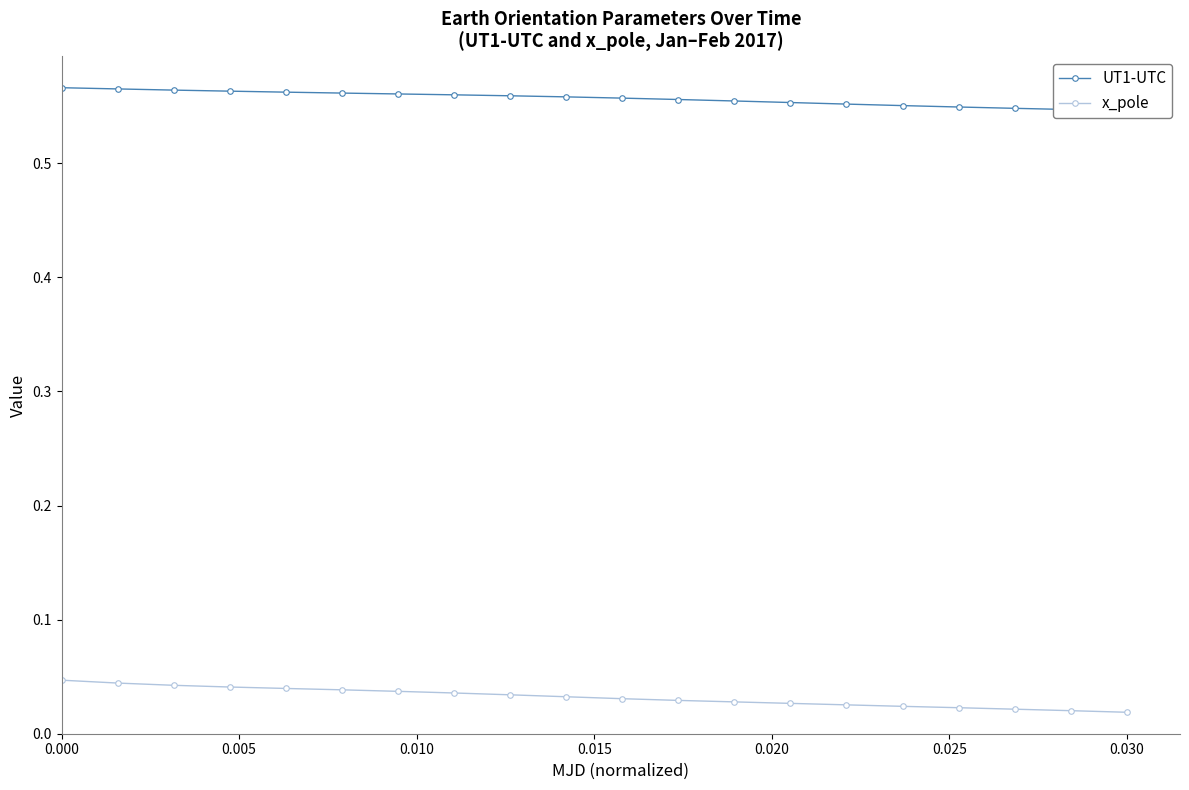

What is the lowest value of the UT1-UTC series?

0.5